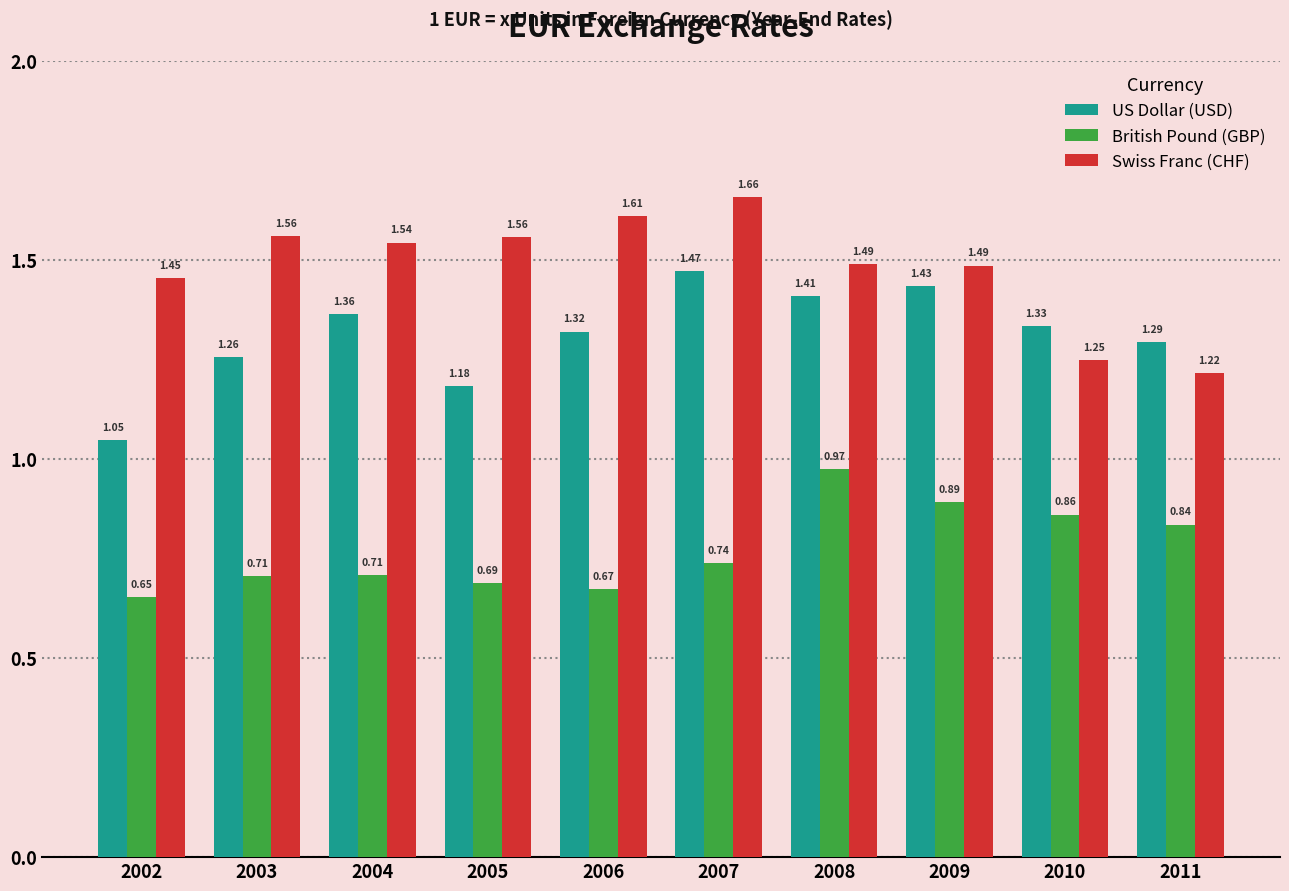

At which category is the sum across all series the highest?

2008